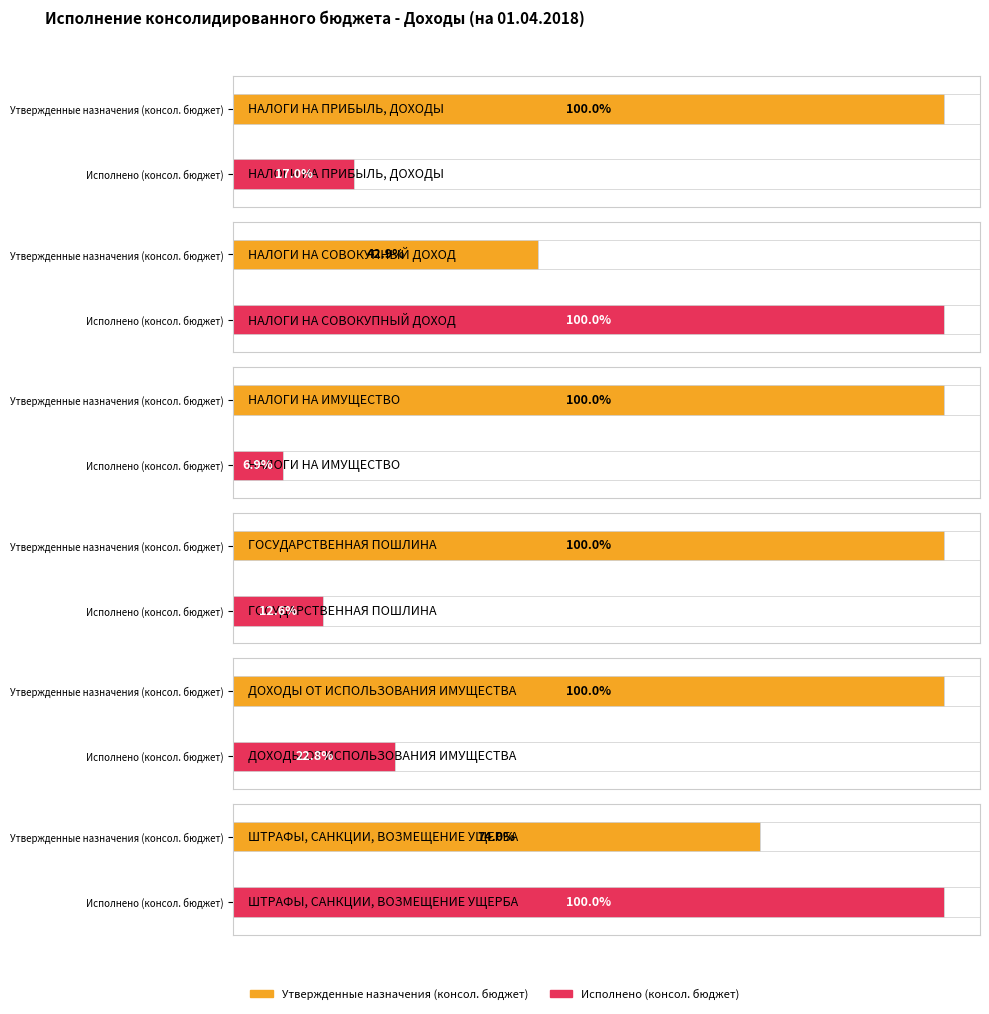

What is the spread (max minus min) of values at НАЛОГИ НА ИМУЩЕСТВО?

2062629.6